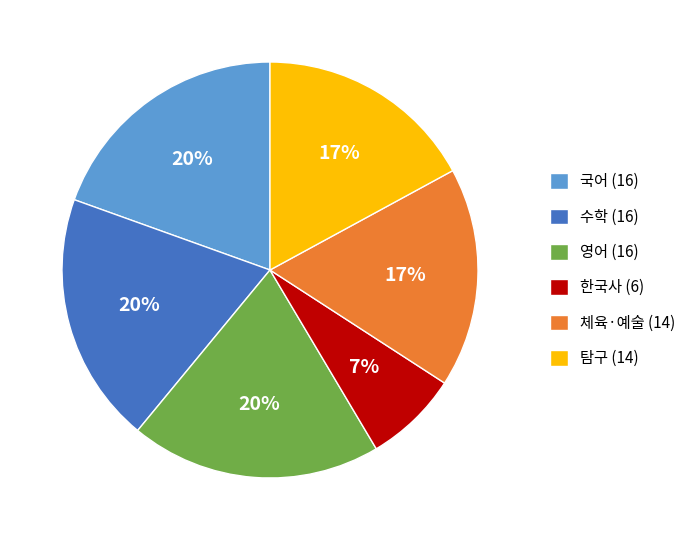

Is the sum of 영어 (16) and 체육·예술 (14) greater than half?

No